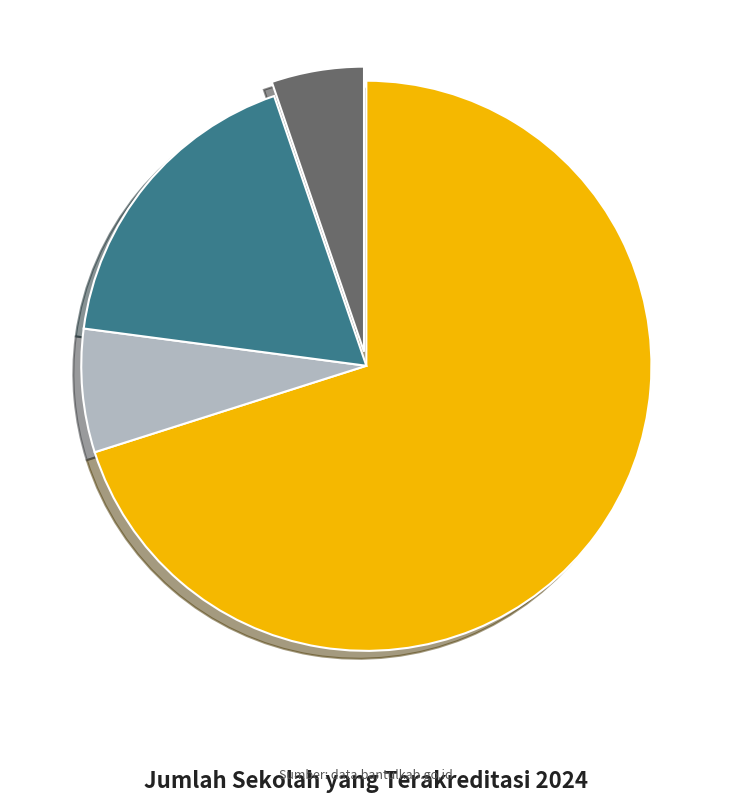

Does any single category account for the majority?

Yes